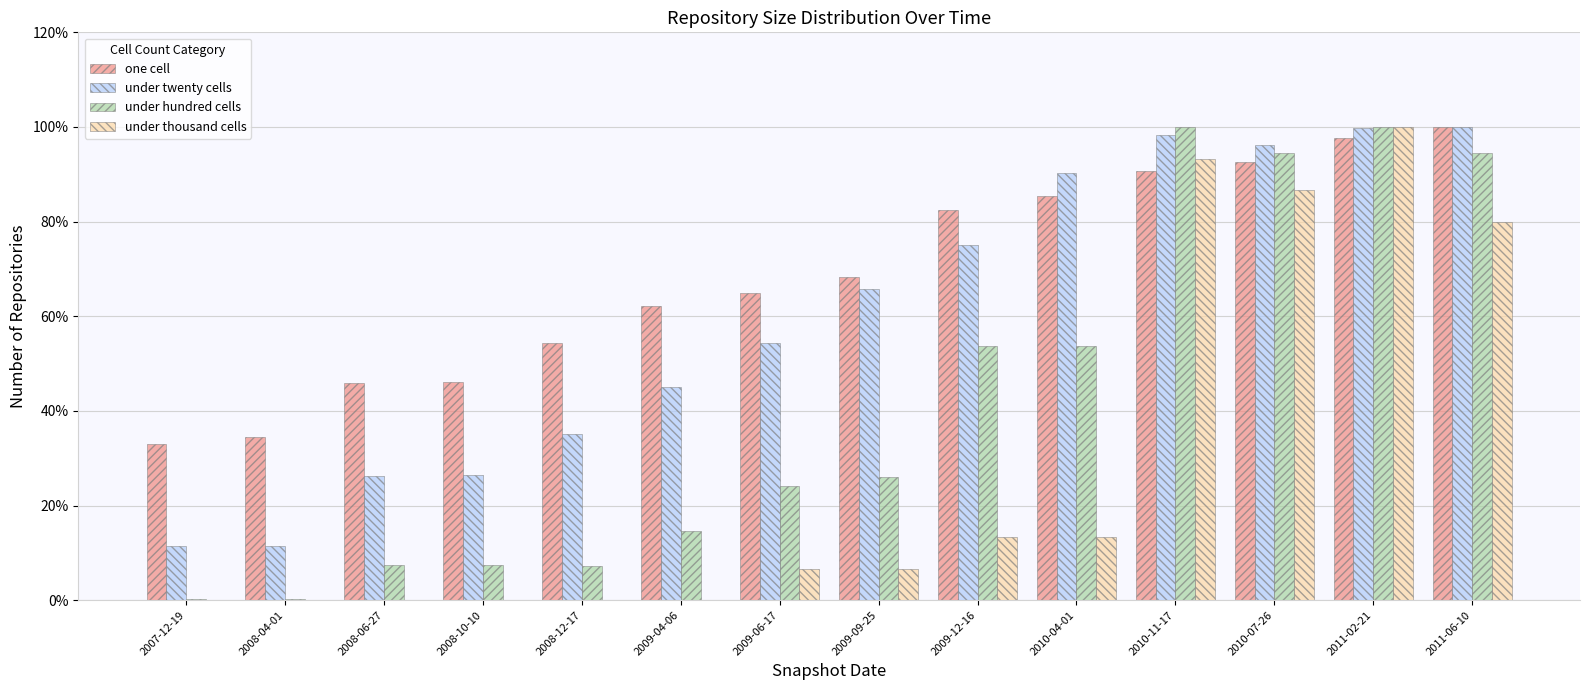

Does the chart contain stacked bars?

No